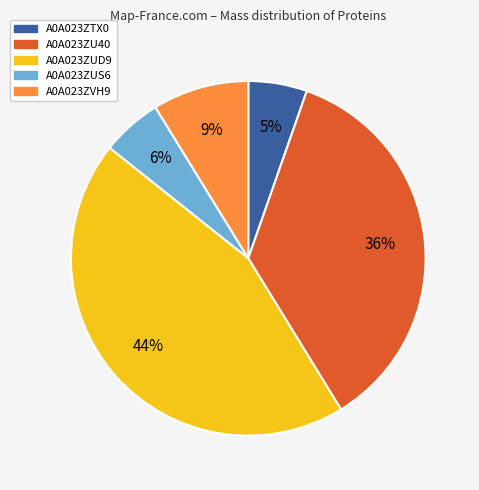

To the nearest percent, what is the difference between the largest and smallest slice percentages?

39%